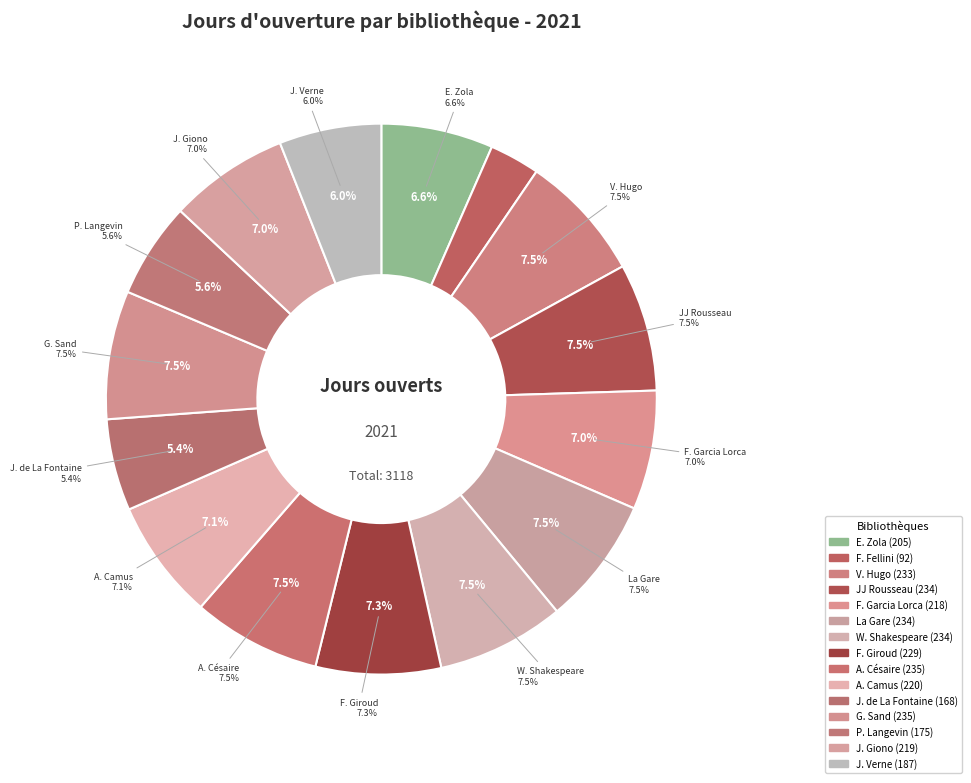

Rank the categories by value from lowest to highest.

F. Fellini, J. de La Fontaine, P. Langevin, J. Verne, E. Zola, F. Garcia Lorca, J. Giono, A. Camus, F. Giroud, V. Hugo, JJ Rousseau, La Gare, W. Shakespeare, A. Césaire, G. Sand